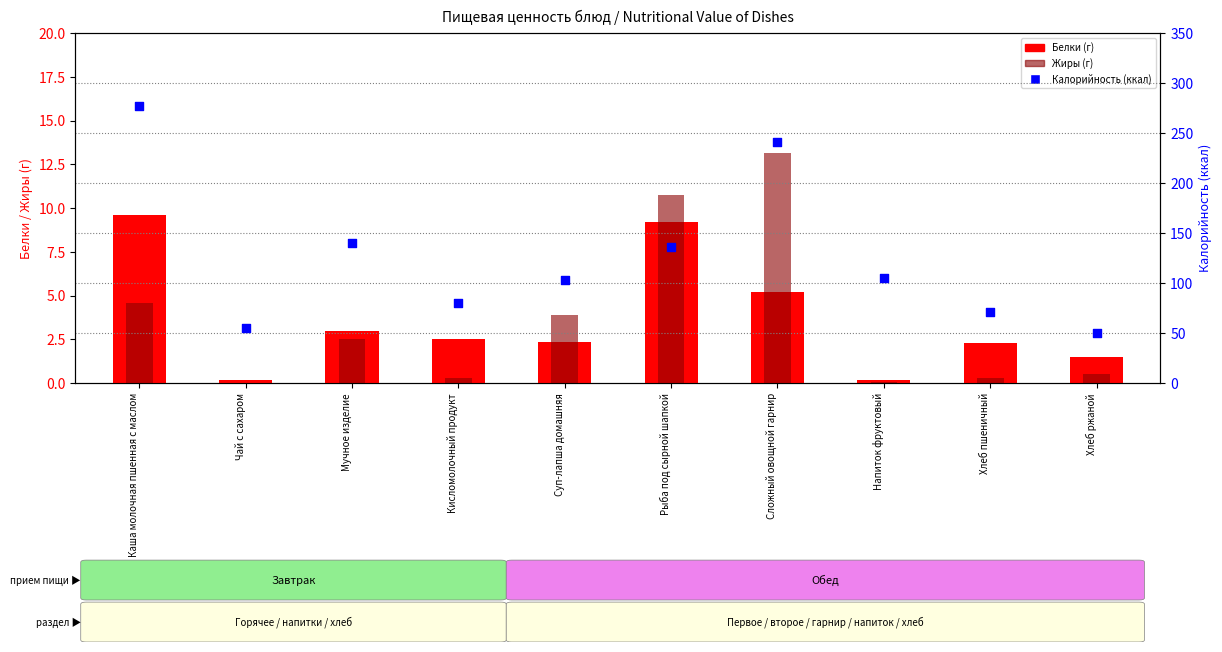

Is the value of Белки at Мучное изделие greater than the value of Жиры at Хлеб ржаной?

Yes